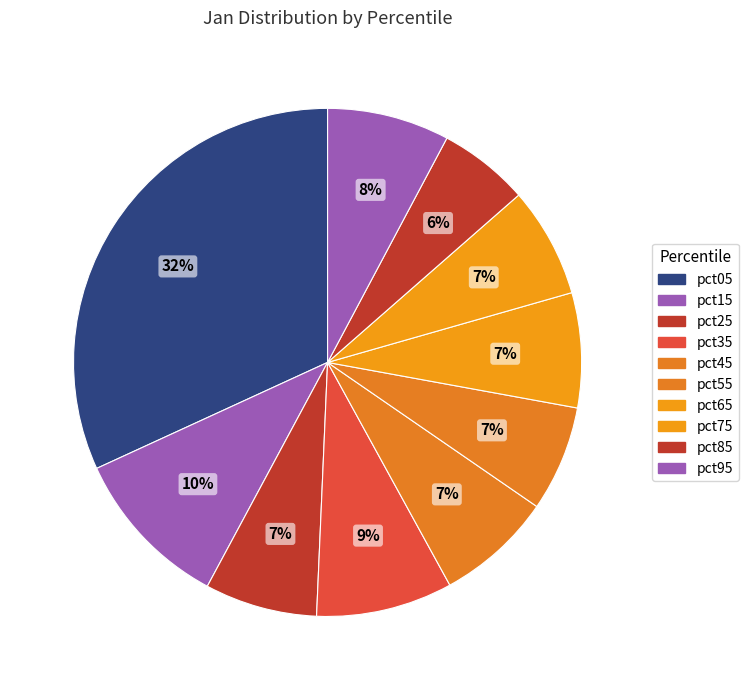

To the nearest percent, what is the combined percentage of pct55 and pct15?

17%